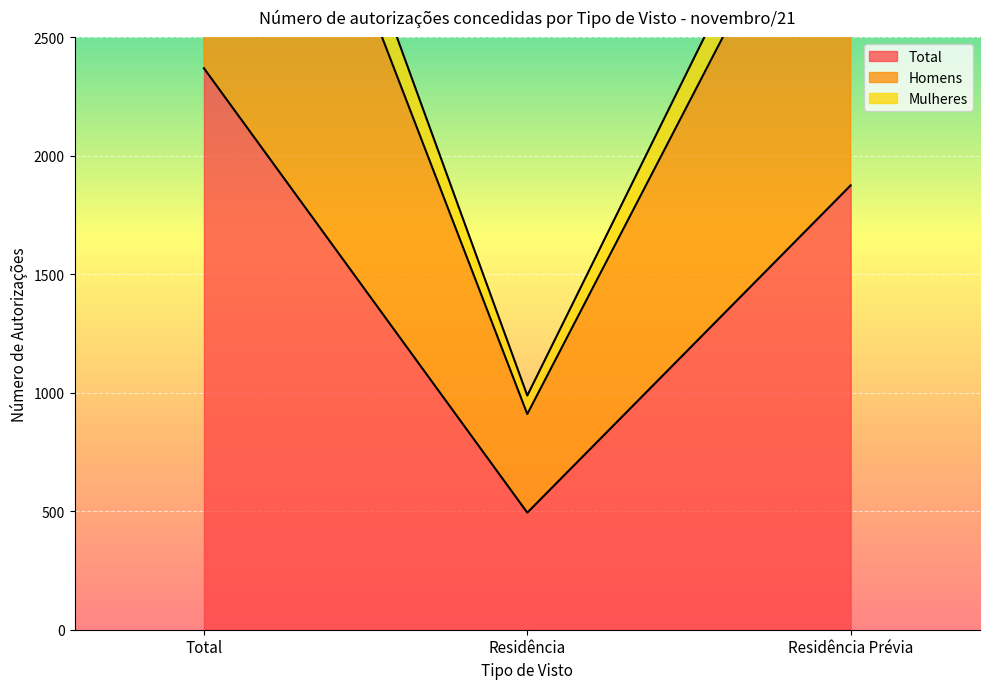

Reading right to left, list all the values displayed in this chart.

Total: 1875	494	2369
Homens: 3540	910	4450
Mulheres: 3750	988	4738